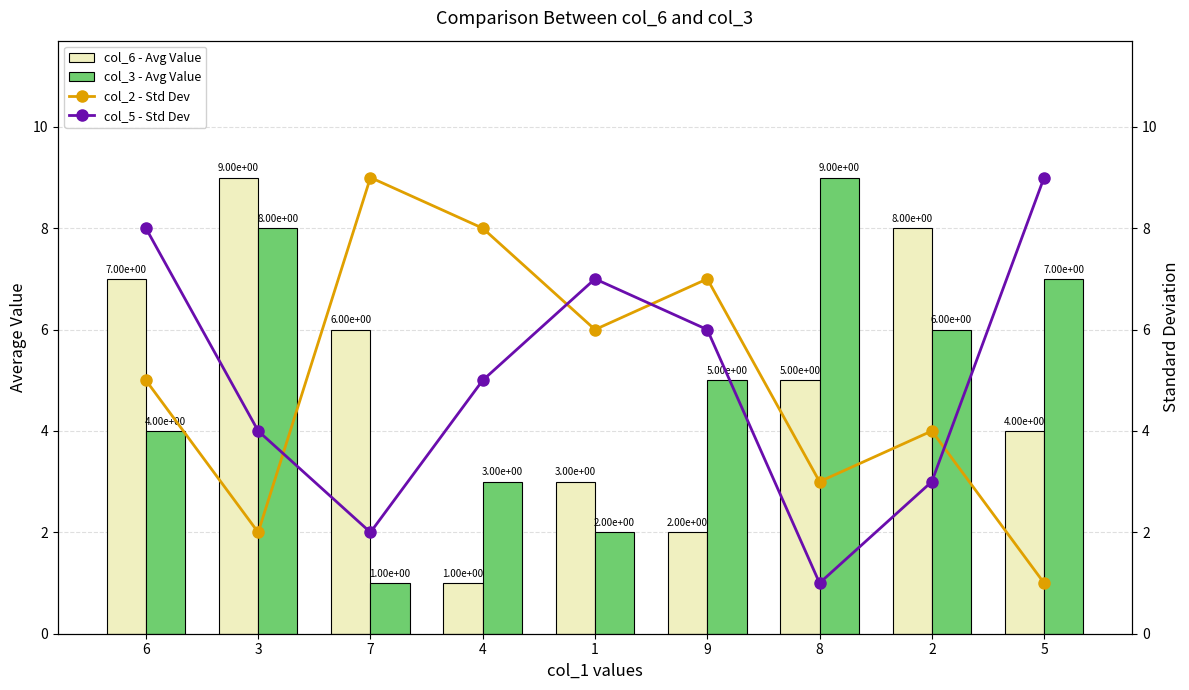

Are the bars grouped side by side (vs. stacked)?

Yes